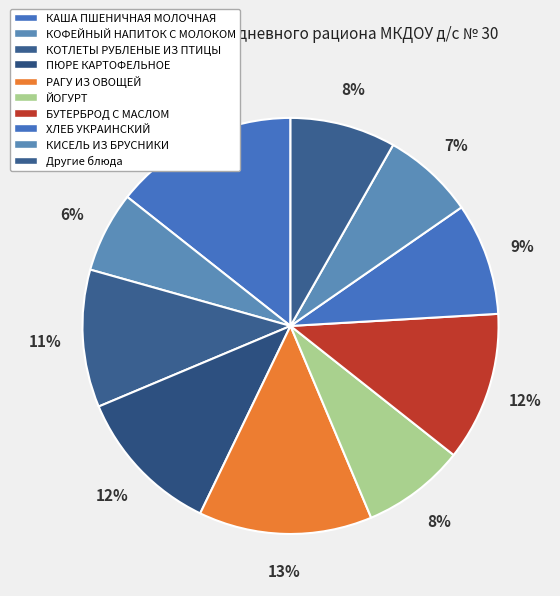

To the nearest percent, what is the difference between the largest and smallest slice percentages?

8%